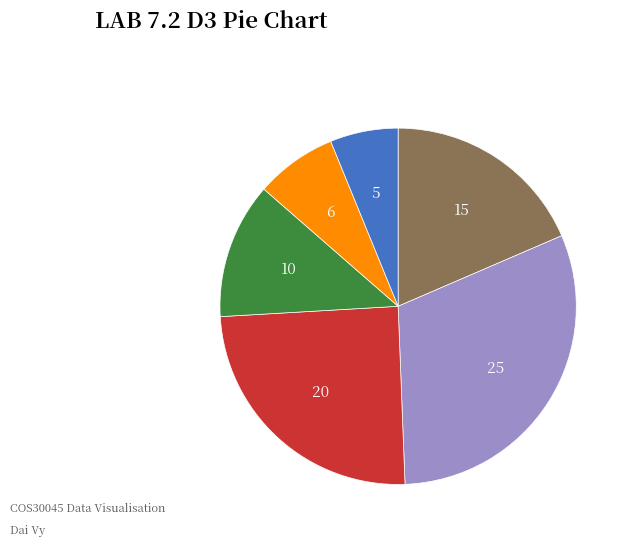

Is there a majority slice in this chart?

No